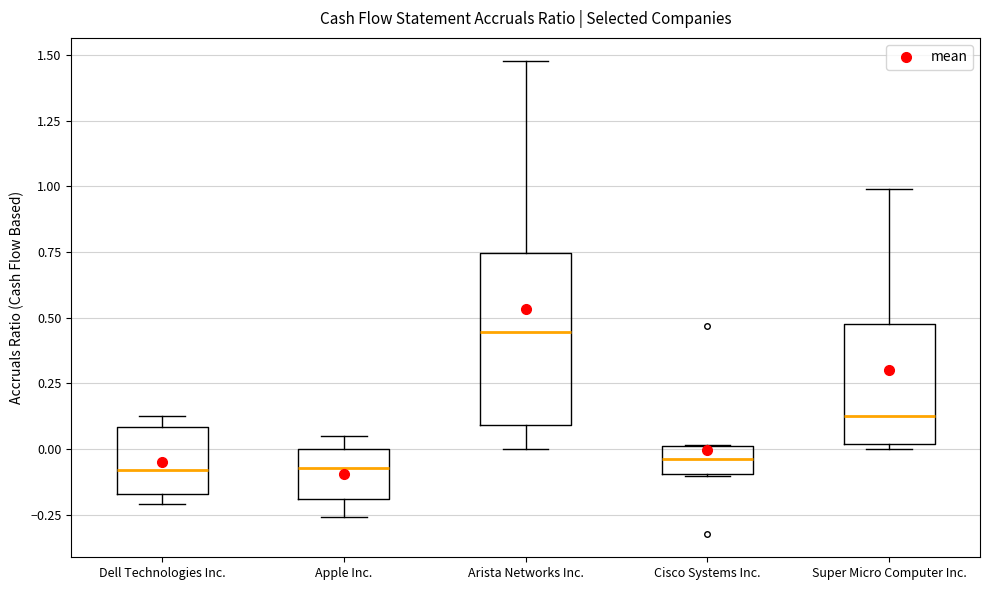

Reading left to right, transcribe this box plot: for each box, give where its median line is, the range the box spans, and where its two whiskers end, as read against the y-axis. The values are not printed on the chart, so give them approximately, as read against the axis.

Dell Technologies Inc.: median -0.10, box -0.15 to 0.10, whiskers -0.20 to 0.15
Apple Inc.: median -0.05, box -0.20 to 0.00, whiskers -0.25 to 0.05
Arista Networks Inc.: median 0.45, box 0.10 to 0.75, whiskers 0.00 to 1.50
Cisco Systems Inc.: median -0.05, box -0.10 to 0.00, whiskers -0.10 to 0.00
Super Micro Computer Inc.: median 0.10, box 0.00 to 0.50, whiskers 0.00 (just below the box's lower edge) to 1.00